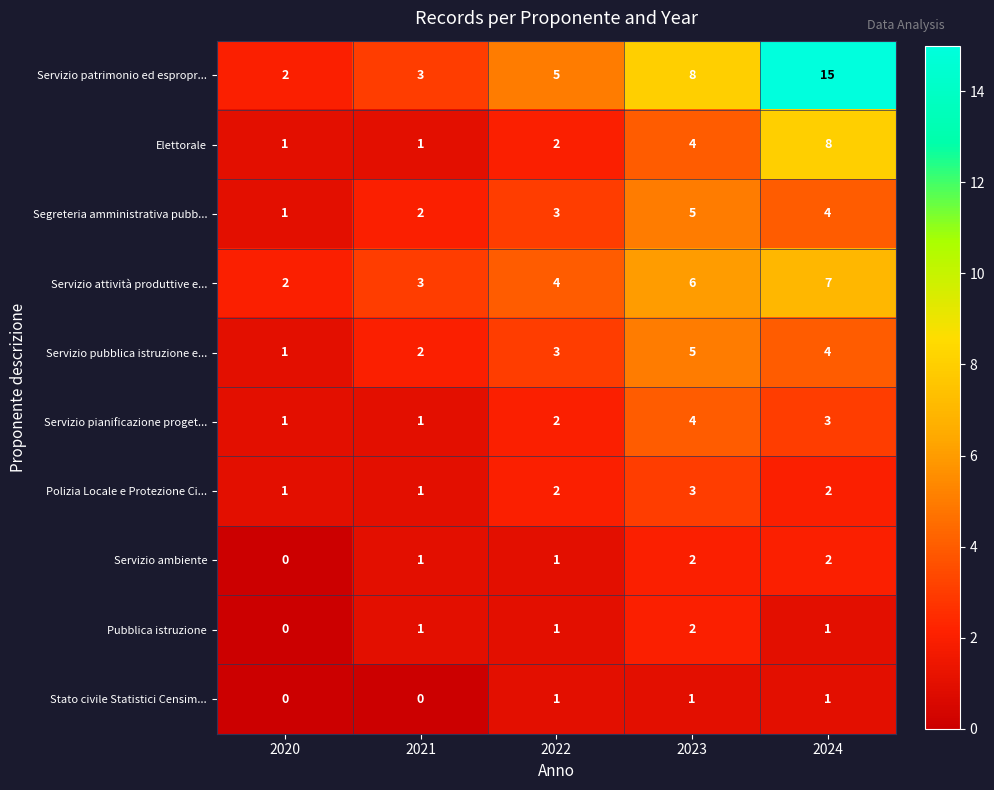

True or false: Segreteria amministrativa pubb... has a value of 1 at 2020.

True